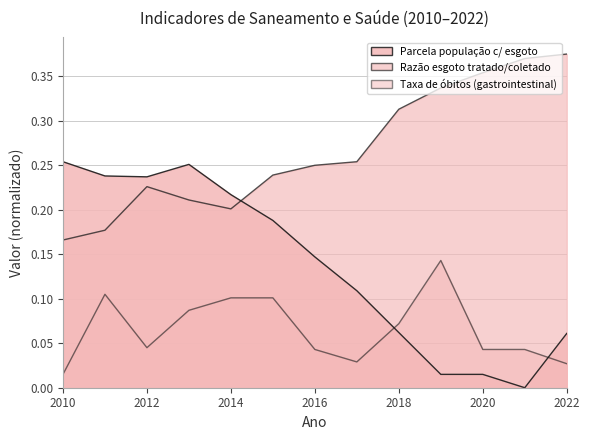

At which label does Taxa de óbitos (gastrointestinal) reach its peak?

2019